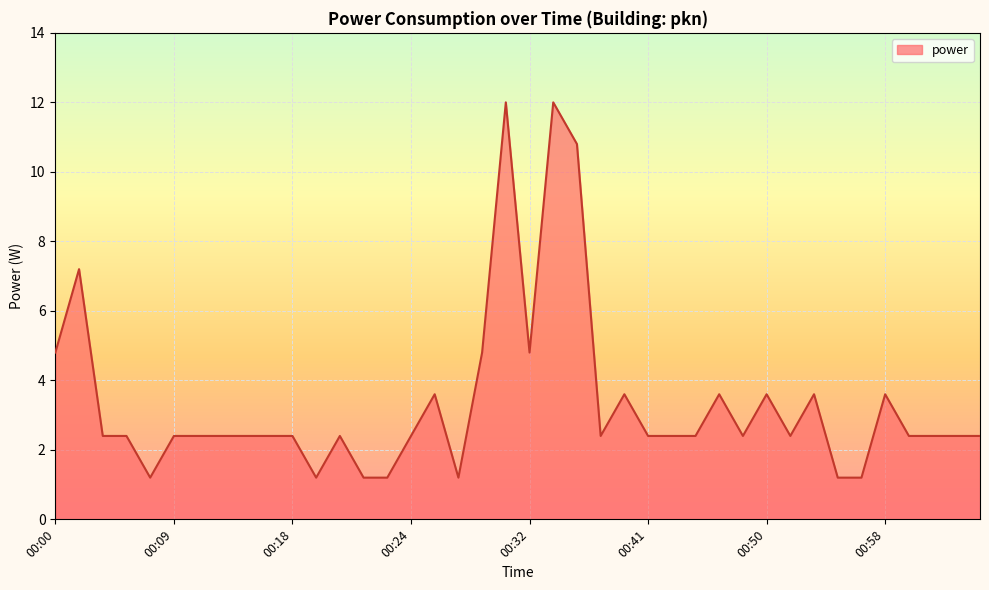

What is the smallest value displayed?

1.2